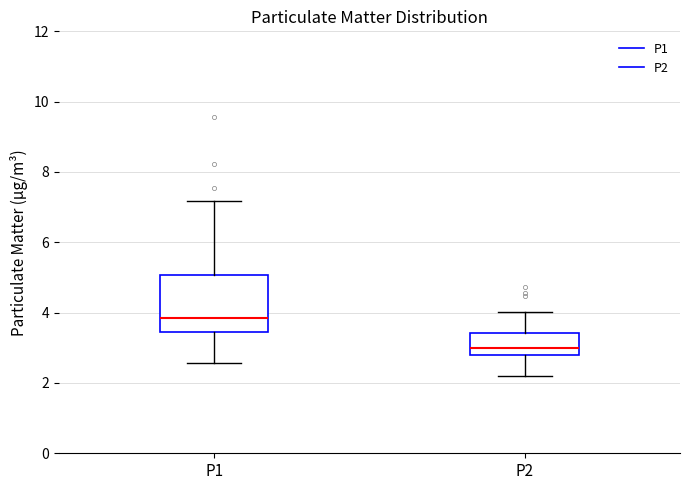

Comparing the boxes themselves (not the whiskers), which one is the tallest?

P1